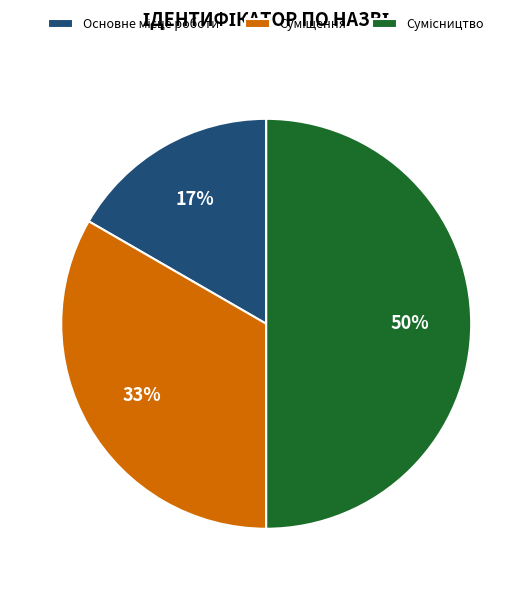

To the nearest percent, what is the average slice percentage?

33%